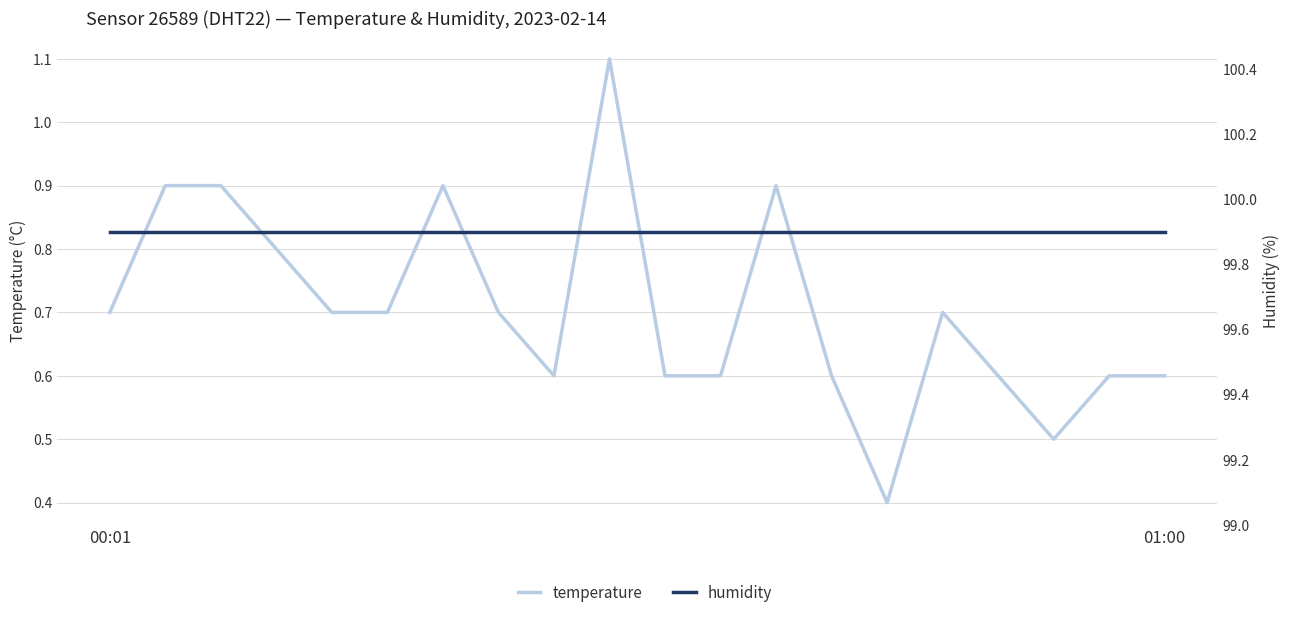

Reading right to left, what are all the values shown in this chart?

temperature: 0.6	0.6	0.5	0.6	0.7	0.4	0.6	0.9	0.6	0.6	1.1	0.6	0.7	0.9	0.7	0.7	0.8	0.9	0.9	0.7
humidity: 99.9	99.9	99.9	99.9	99.9	99.9	99.9	99.9	99.9	99.9	99.9	99.9	99.9	99.9	99.9	99.9	99.9	99.9	99.9	99.9